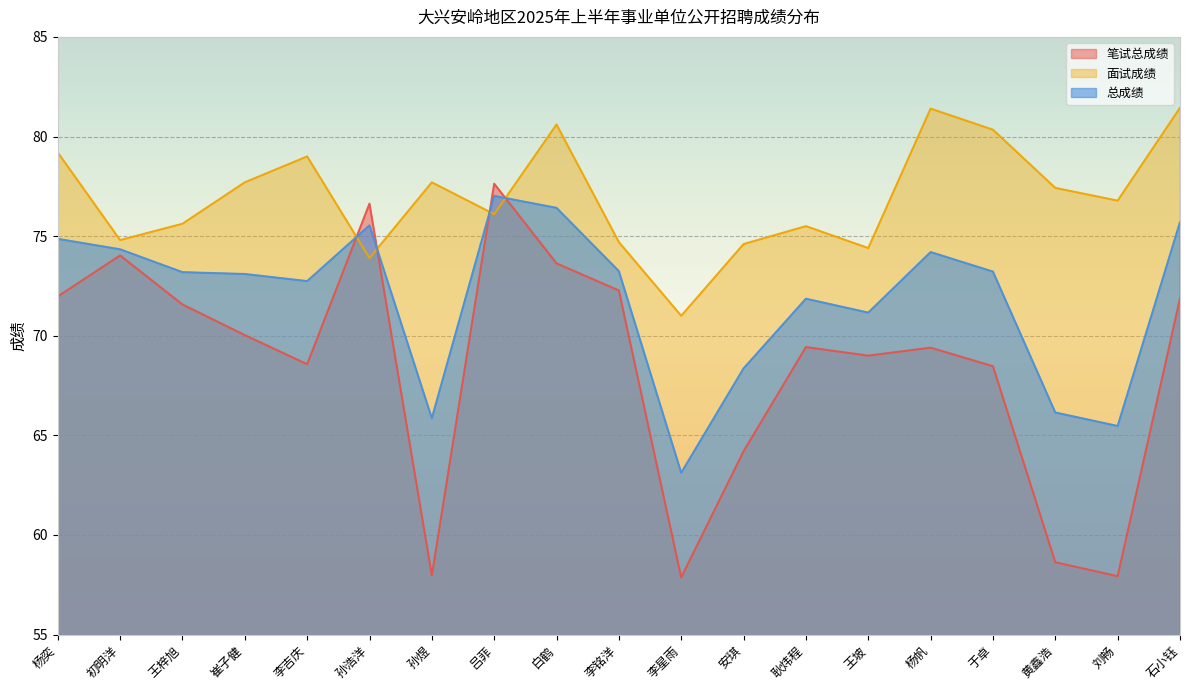

Is the value of 笔试总成绩 at 黄鑫浩 greater than the value of 面试成绩 at 黄鑫浩?

No